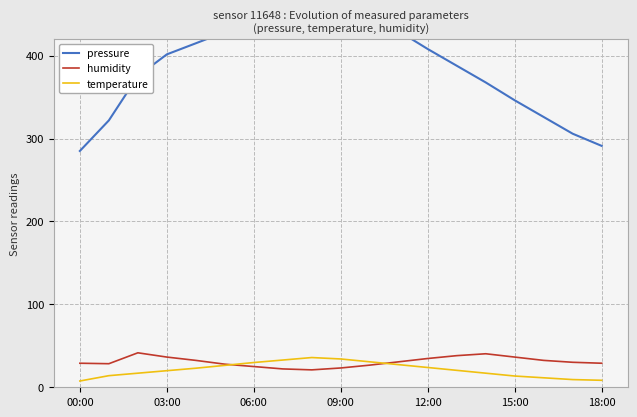

What is the average value of the temperature series?

21.2